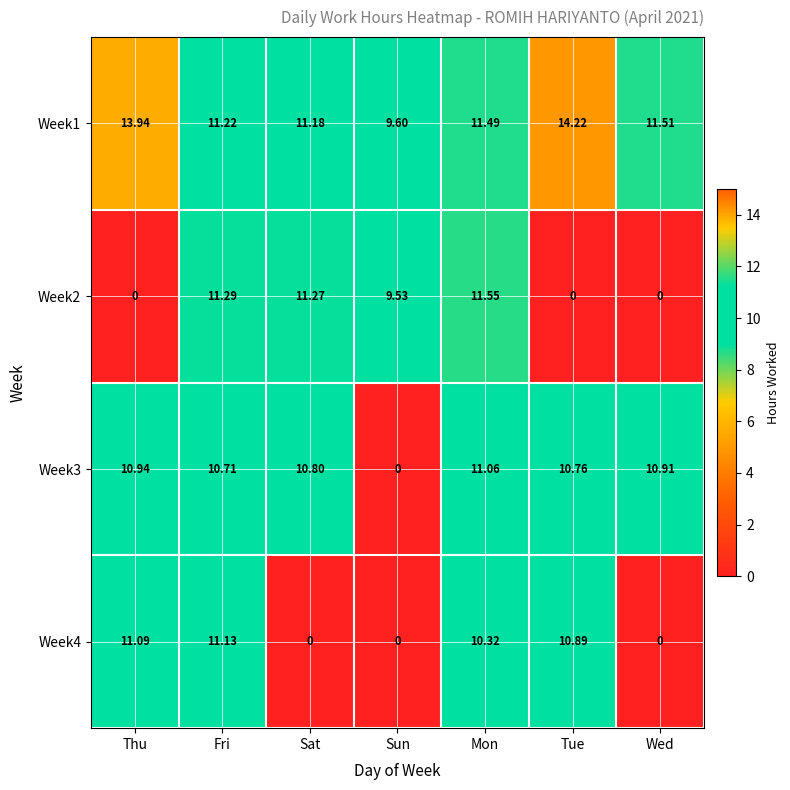

At how many categories does at least one series exceed 7?

7